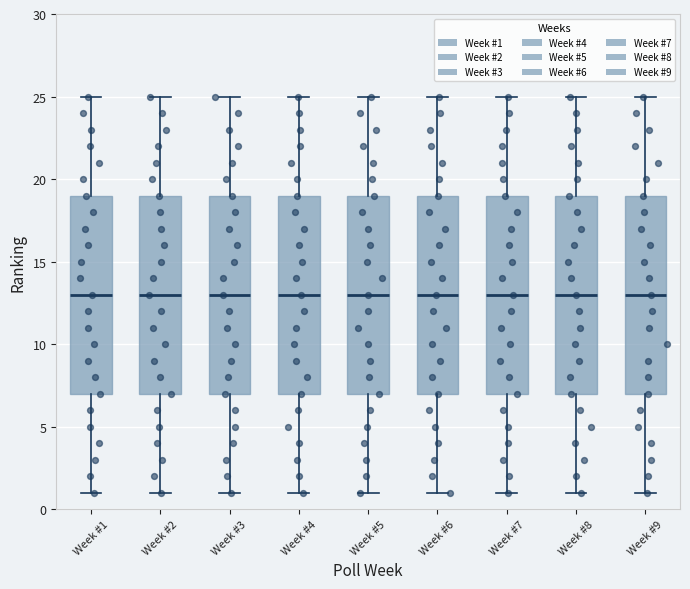

Reading left to right, read every box against the y-axis: the position of its median line, the range the box covers, and the ends of its whiskers. The values are not printed on the chart, so give them approximately, as read against the axis.

Week #1: median 13, box 7 to 19, whiskers 1 to 25
Week #2: median 13, box 7 to 19, whiskers 1 to 25
Week #3: median 13, box 7 to 19, whiskers 1 to 25
Week #4: median 13, box 7 to 19, whiskers 1 to 25
Week #5: median 13, box 7 to 19, whiskers 1 to 25
Week #6: median 13, box 7 to 19, whiskers 1 to 25
Week #7: median 13, box 7 to 19, whiskers 1 to 25
Week #8: median 13, box 7 to 19, whiskers 1 to 25
Week #9: median 13, box 7 to 19, whiskers 1 to 25